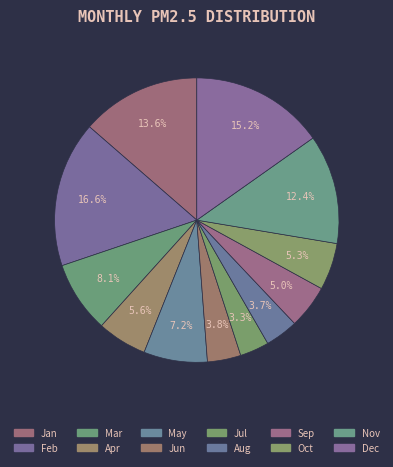

Is there a majority slice in this chart?

No